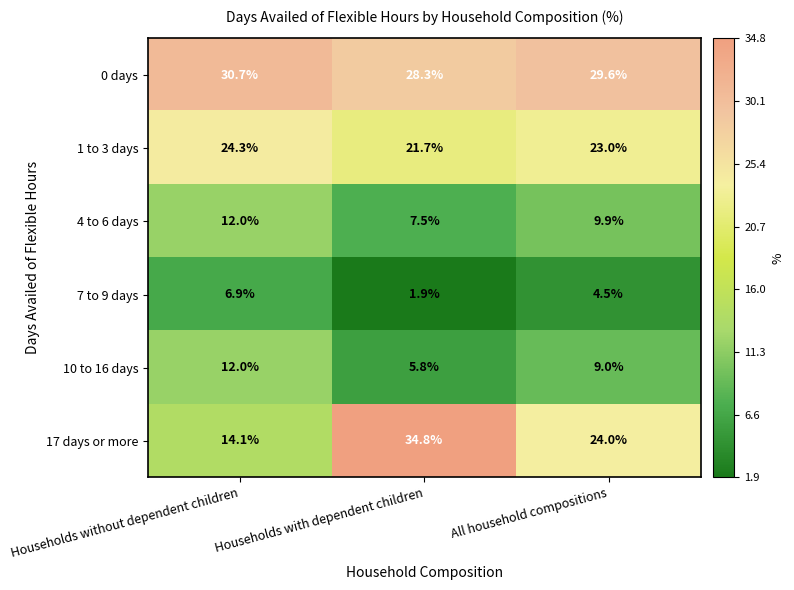

How many series are shown in this chart?

6